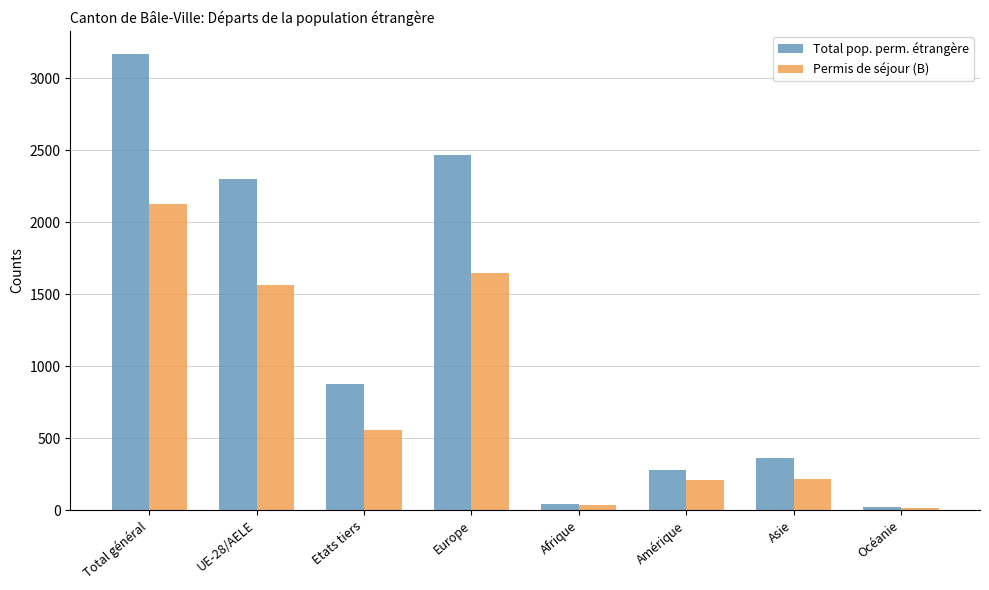

Does the chart contain stacked bars?

No